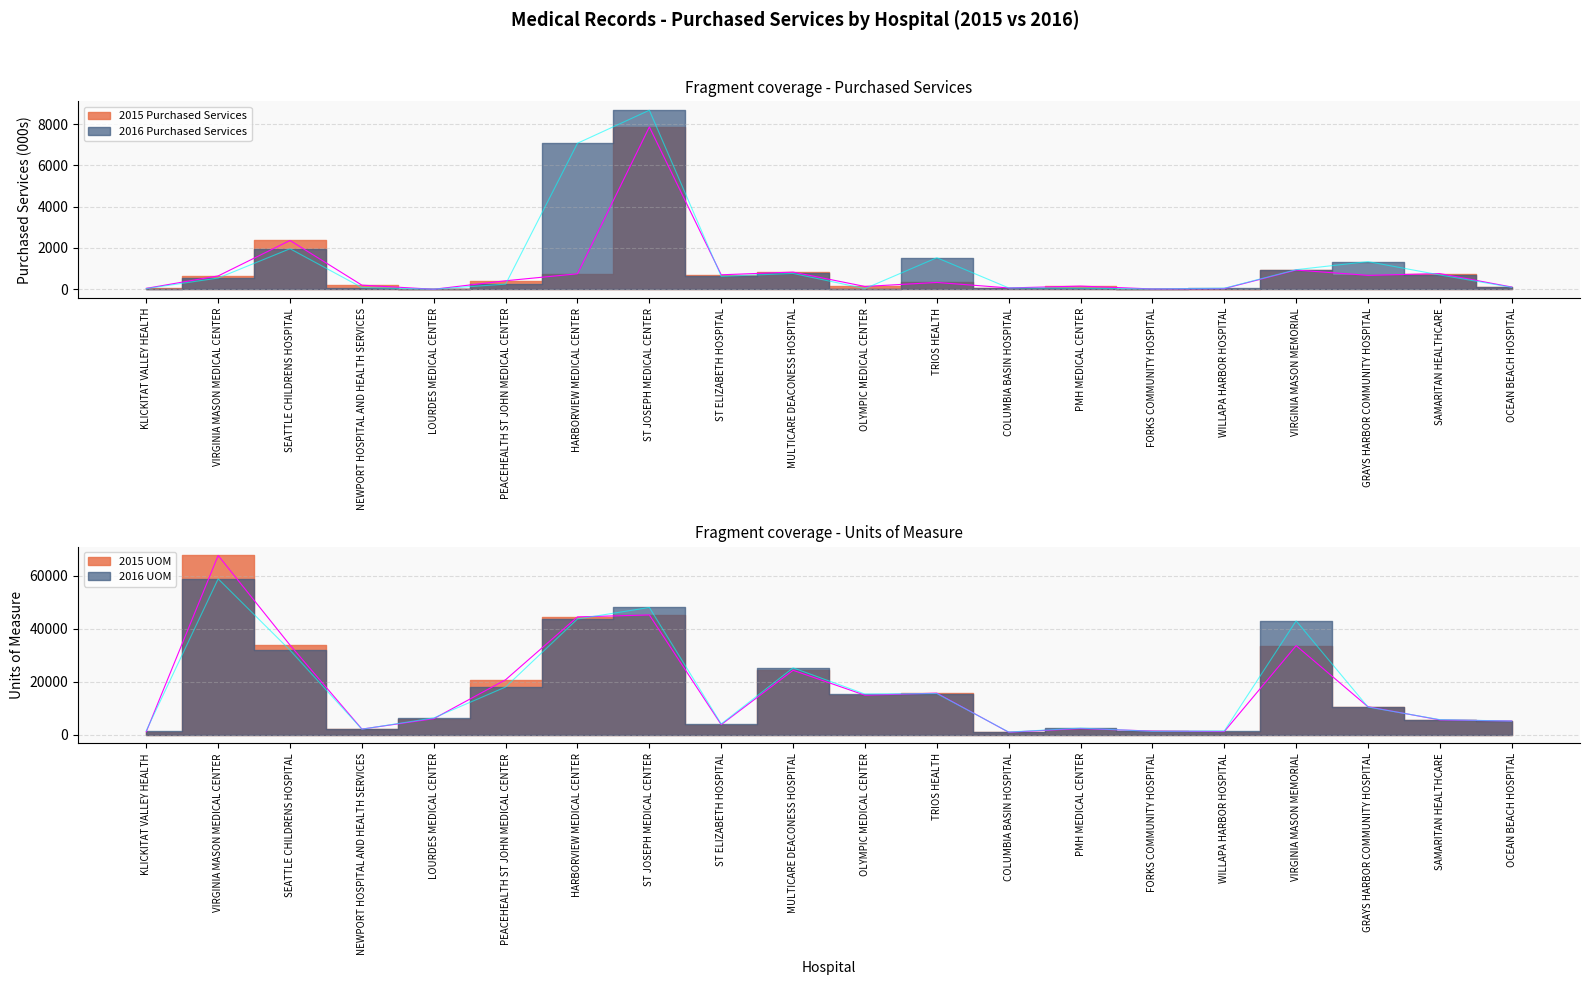

What position from the right is OLYMPIC MEDICAL CENTER?

10